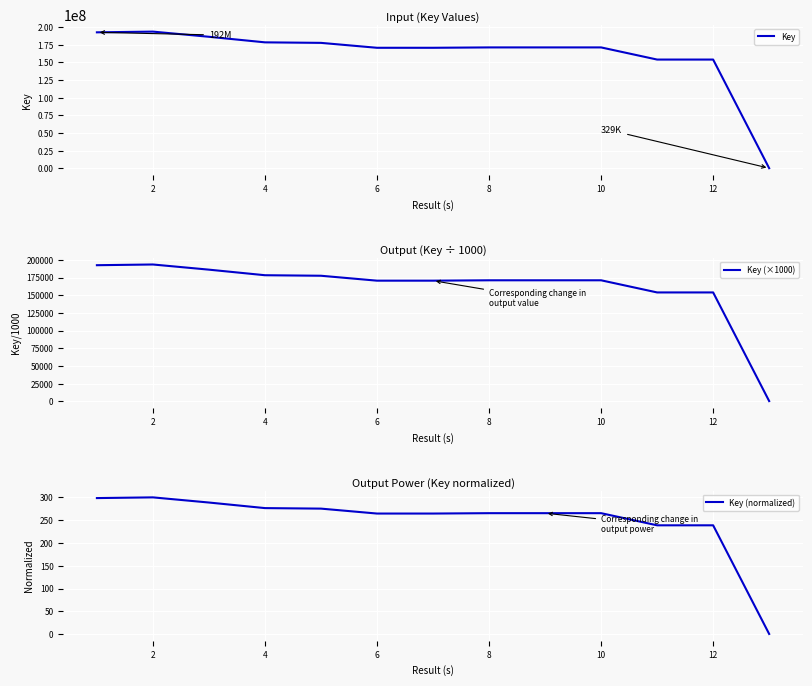

Which series has the largest total across all categories?

Key